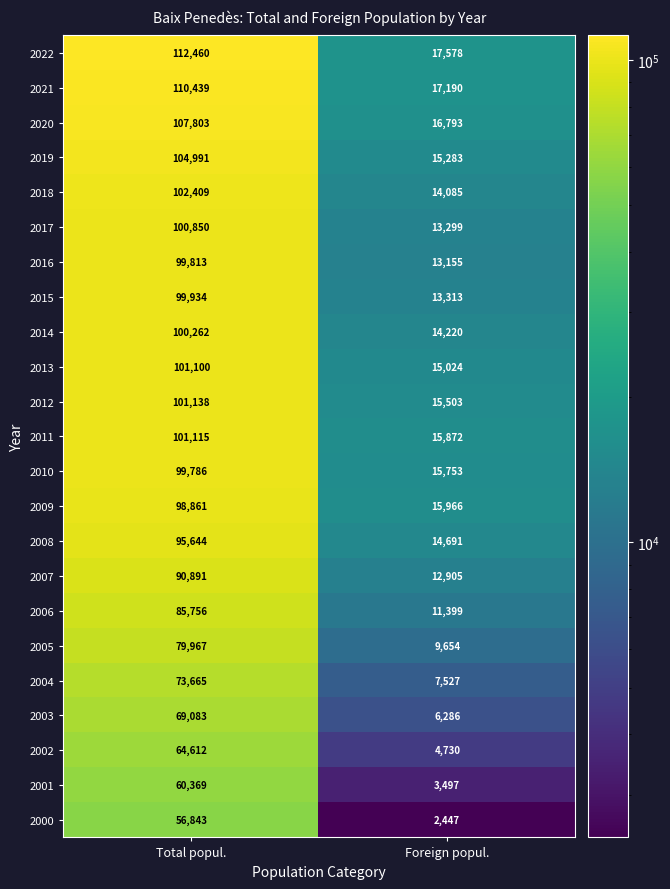

What is the difference between the maximum and minimum values in the 2018 series?

88324